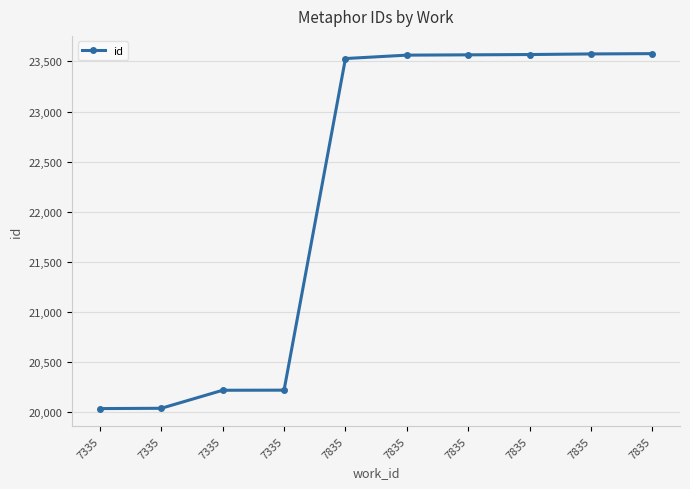

At which category does the chart reach its minimum across all series?

7335